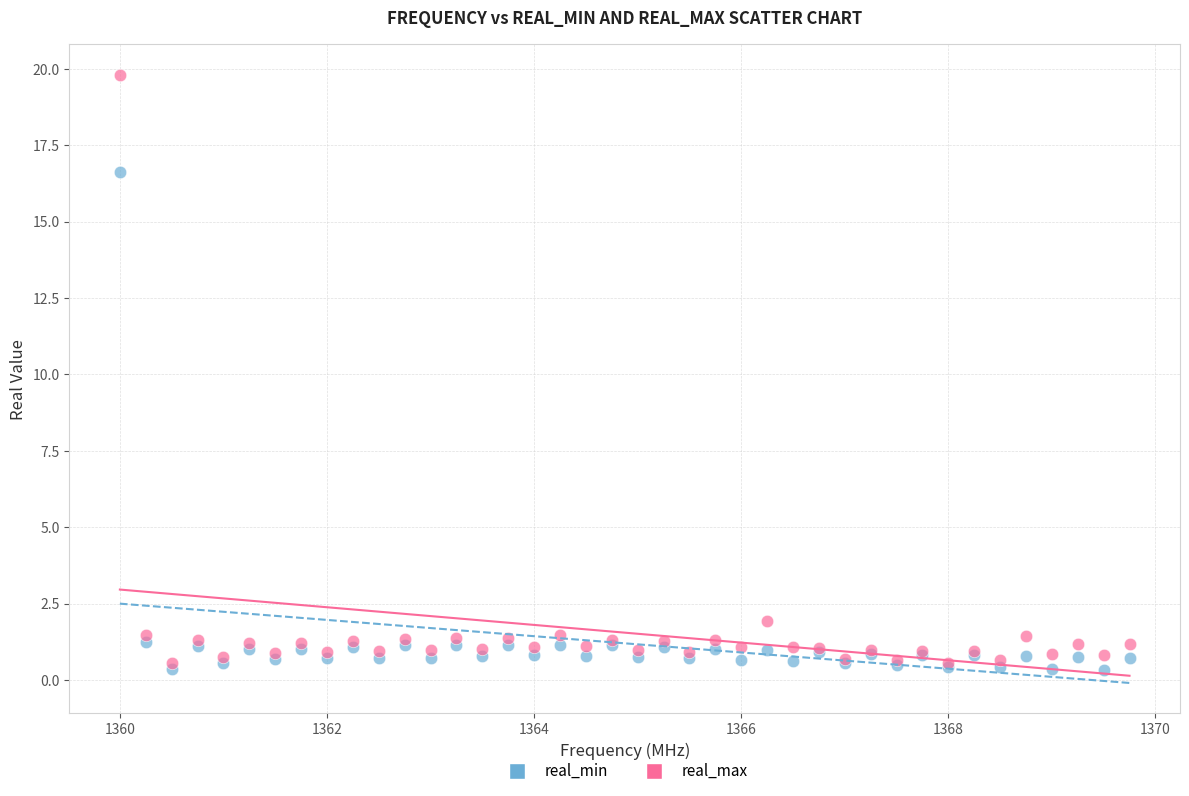

What are all the series names shown in the legend?

real_min, real_max